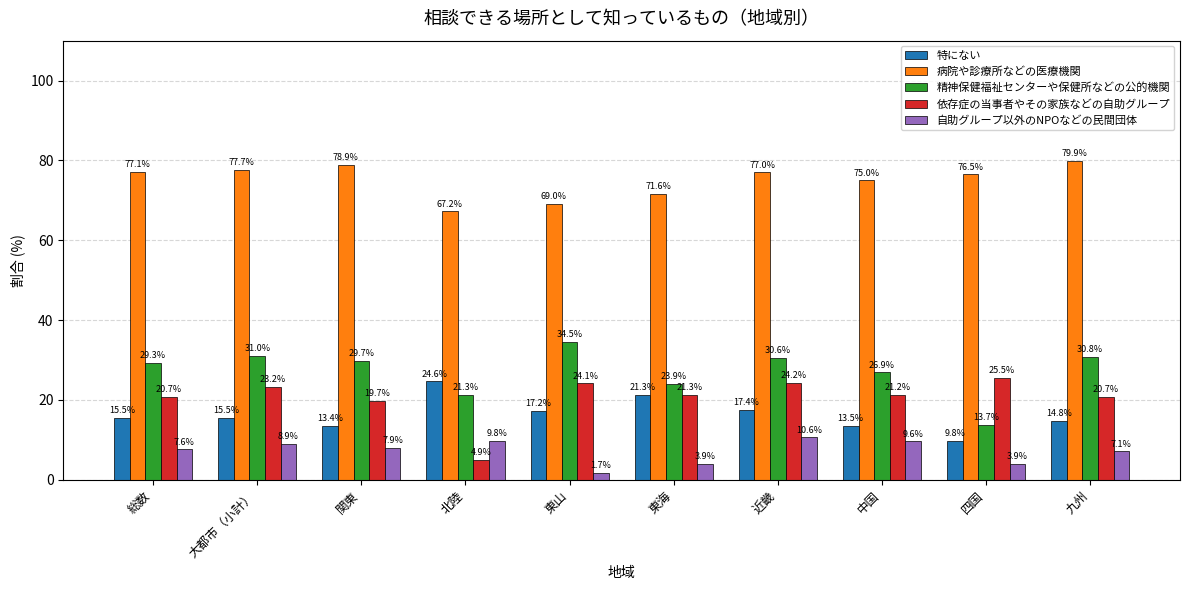

What is the difference between the highest and lowest values at 北陸?

62.3